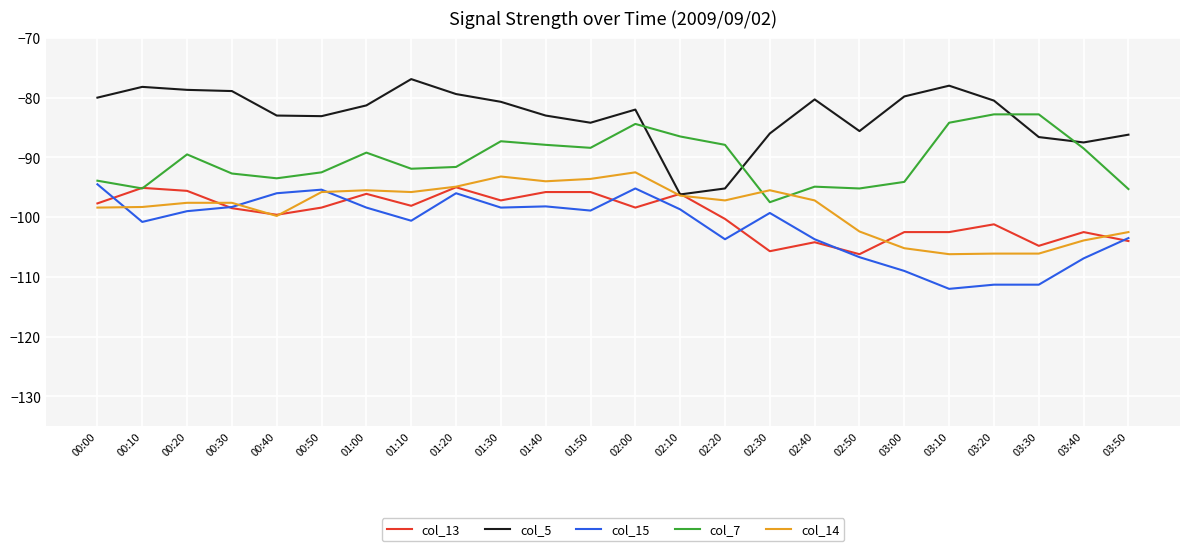

What are all the series names shown in the legend?

col_13, col_5, col_15, col_7, col_14